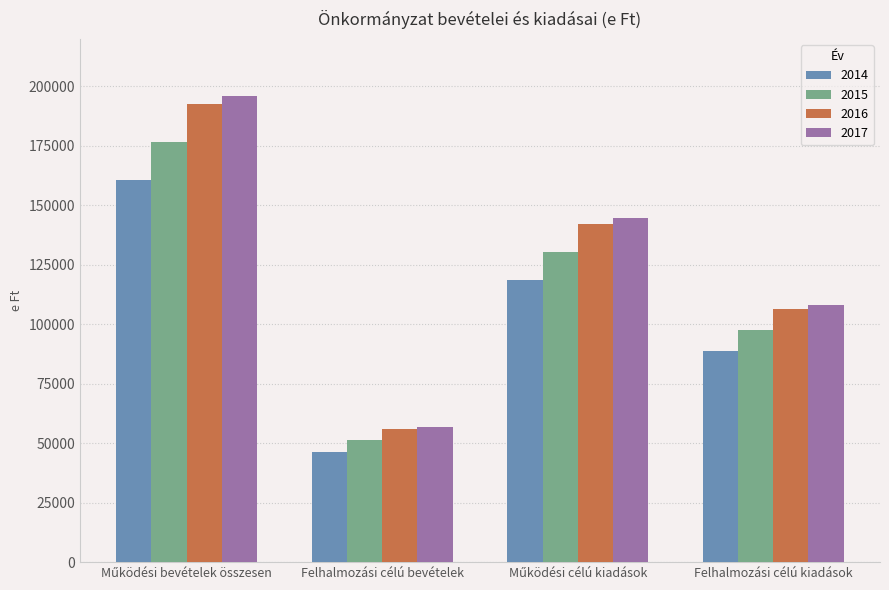

Count the number of categories in the chart.

4